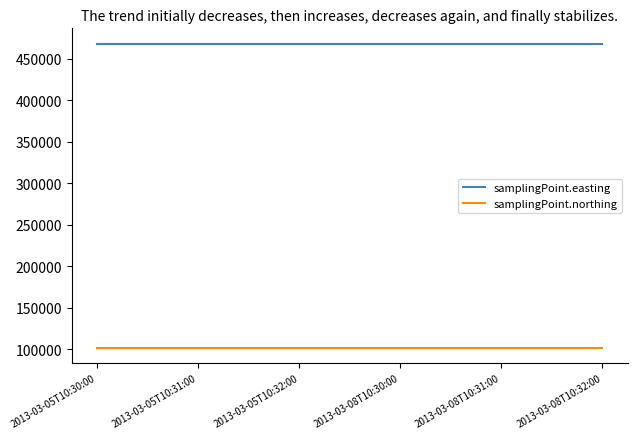

True or false: samplingPoint.easting and samplingPoint.northing intersect in this chart.

False